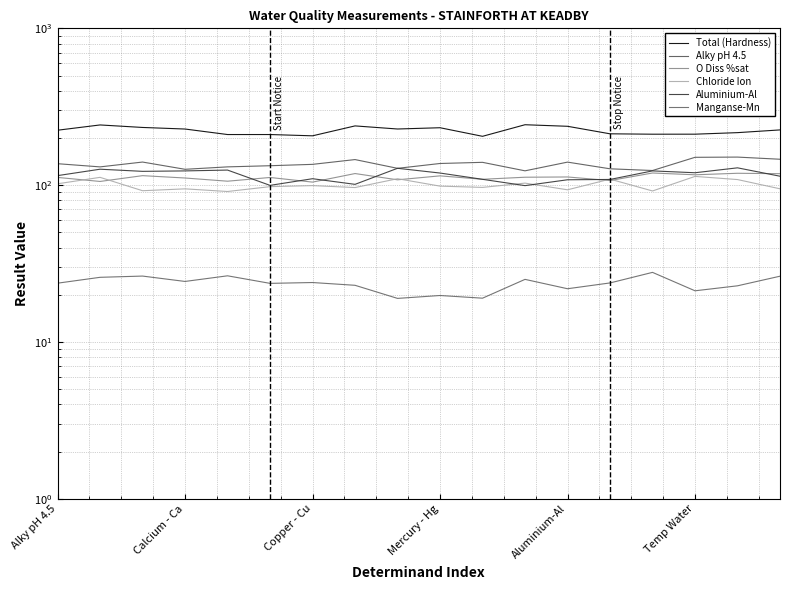

True or false: Chloride Ion has a value of 141.4 at Aluminium-Al.

False